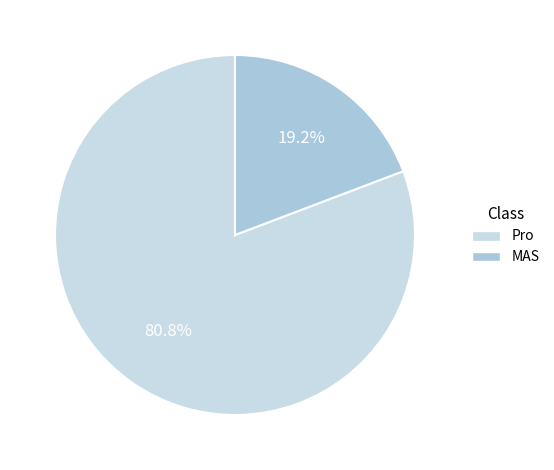

To the nearest percent, what is the combined percentage of Pro and MAS?

100%